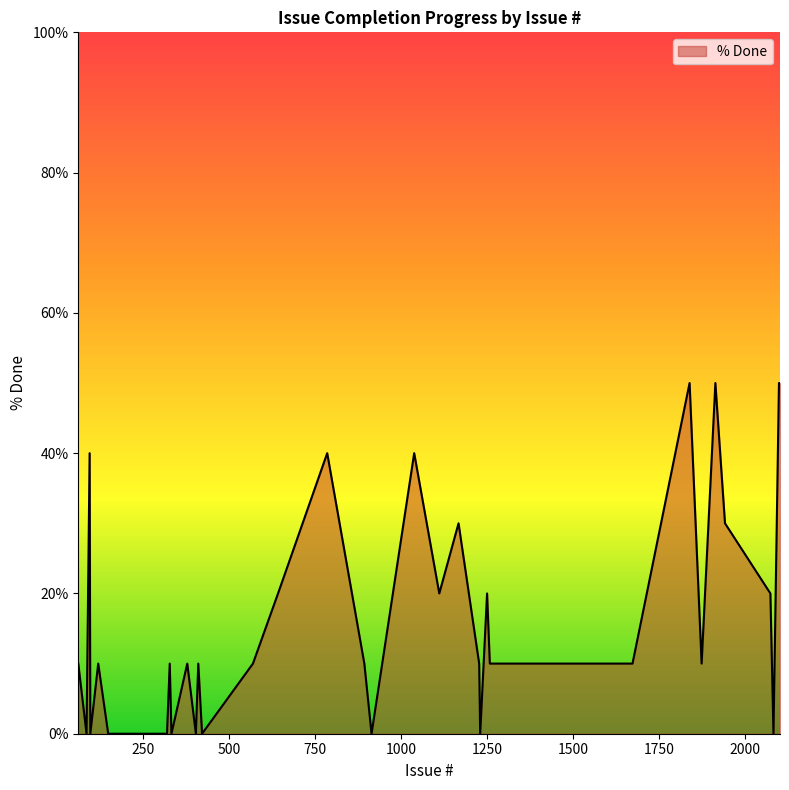

What is the greatest value displayed?

50